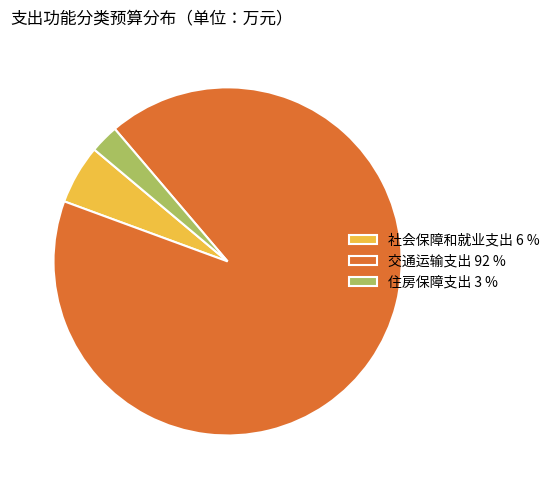

What is the majority slice?

交通运输支出